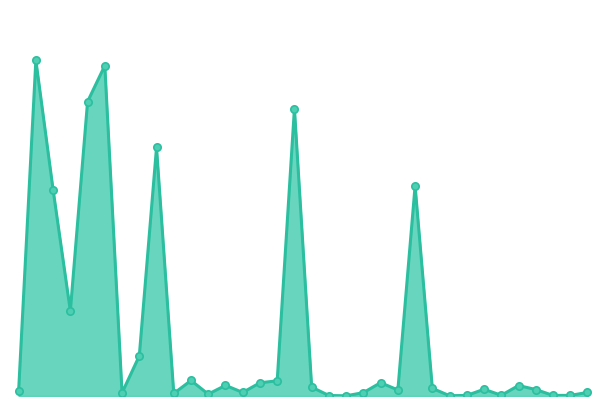

Approximately how many times larger is the value at 18 compared to 6?

0.2